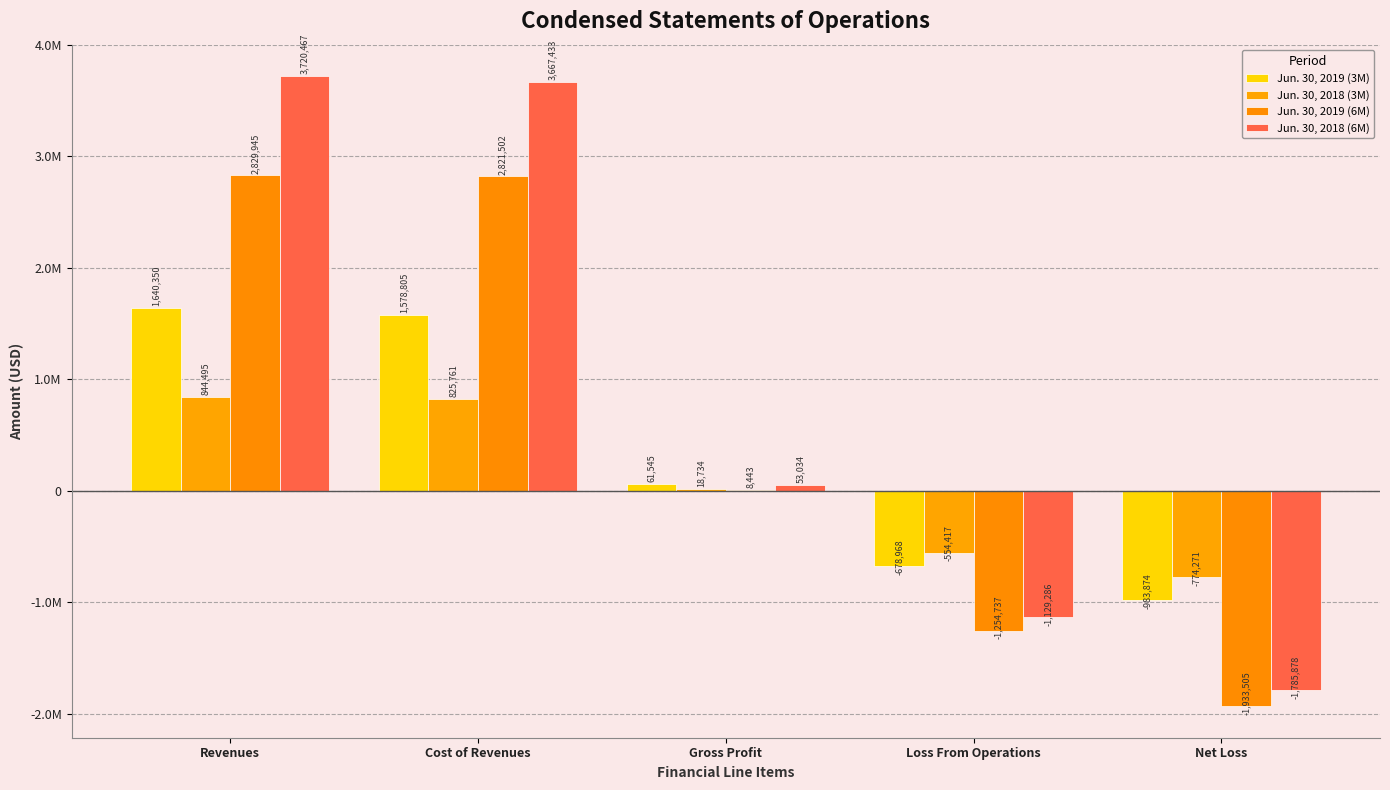

Which series has the largest total across all categories?

Jun. 30, 2018 (6M)